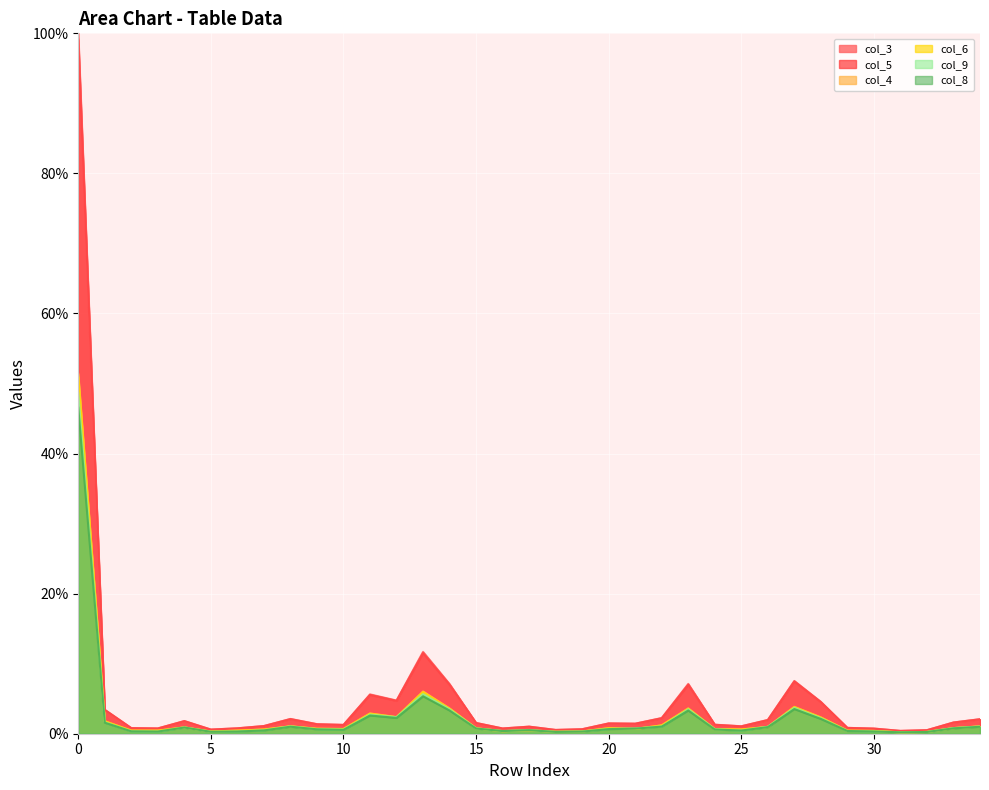

Reading left to right, what are all the values shown in this chart?

col_8: 0=46.5	1=1.6	2=0.3	3=0.3	4=0.9	5=0.3	6=0.3	7=0.5	8=1.0	9=0.6	10=0.6	11=2.6	12=2.3	13=5.3	14=3.3	15=0.7	16=0.4	17=0.5	18=0.3	19=0.3	20=0.7	21=0.7	22=1.0	23=3.3	24=0.6	25=0.5	26=0.9	27=3.5	28=2.1	29=0.4	30=0.3	31=0.2	32=0.2	33=0.8	34=1.0
col_3: 0=100.0	1=3.4	2=0.8	3=0.8	4=1.8	5=0.6	6=0.8	7=1.1	8=2.1	9=1.4	10=1.3	11=5.6	12=4.7	13=11.7	14=7.1	15=1.5	16=0.8	17=1.0	18=0.5	19=0.6	20=1.5	21=1.4	22=2.2	23=7.1	24=1.3	25=1.1	26=2.0	27=7.5	28=4.5	29=0.8	30=0.7	31=0.4	32=0.5	33=1.6	34=2.1
col_5: 0=99.1	1=3.4	2=0.8	3=0.8	4=1.8	5=0.6	6=0.8	7=1.1	8=2.1	9=1.3	10=1.3	11=5.5	12=4.7	13=11.5	14=7.0	15=1.5	16=0.7	17=1.0	18=0.5	19=0.6	20=1.5	21=1.4	22=2.2	23=7.0	24=1.3	25=1.1	26=2.0	27=7.5	28=4.5	29=0.8	30=0.7	31=0.4	32=0.5	33=1.6	34=2.1
col_6: 0=51.0	1=1.8	2=0.4	3=0.4	4=0.9	5=0.3	6=0.4	7=0.6	8=1.1	9=0.7	10=0.7	11=2.9	12=2.4	13=5.9	14=3.6	15=0.8	16=0.4	17=0.5	18=0.3	19=0.3	20=0.8	21=0.7	22=1.2	23=3.6	24=0.7	25=0.6	26=1.0	27=3.8	28=2.3	29=0.4	30=0.4	31=0.2	32=0.3	33=0.8	34=1.0
col_9: 0=48.6	1=1.6	2=0.4	3=0.3	4=0.9	5=0.3	6=0.3	7=0.5	8=1.0	9=0.7	10=0.6	11=2.7	12=2.4	13=5.7	14=3.5	15=0.8	16=0.4	17=0.5	18=0.3	19=0.3	20=0.7	21=0.8	22=1.0	23=3.5	24=0.6	25=0.5	26=1.0	27=3.7	28=2.2	29=0.4	30=0.3	31=0.2	32=0.3	33=0.8	34=1.0
col_4: 0=51.4	1=1.8	2=0.4	3=0.4	4=0.9	5=0.3	6=0.4	7=0.6	8=1.1	9=0.7	10=0.7	11=2.9	12=2.4	13=6.0	14=3.6	15=0.8	16=0.4	17=0.5	18=0.3	19=0.3	20=0.8	21=0.7	22=1.2	23=3.6	24=0.7	25=0.6	26=1.0	27=3.8	28=2.3	29=0.4	30=0.4	31=0.2	32=0.3	33=0.8	34=1.0